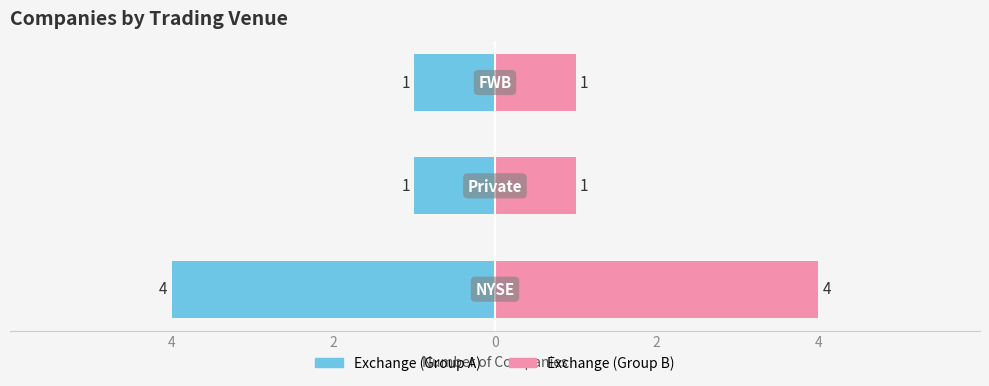

How many bars are there in each group?

2